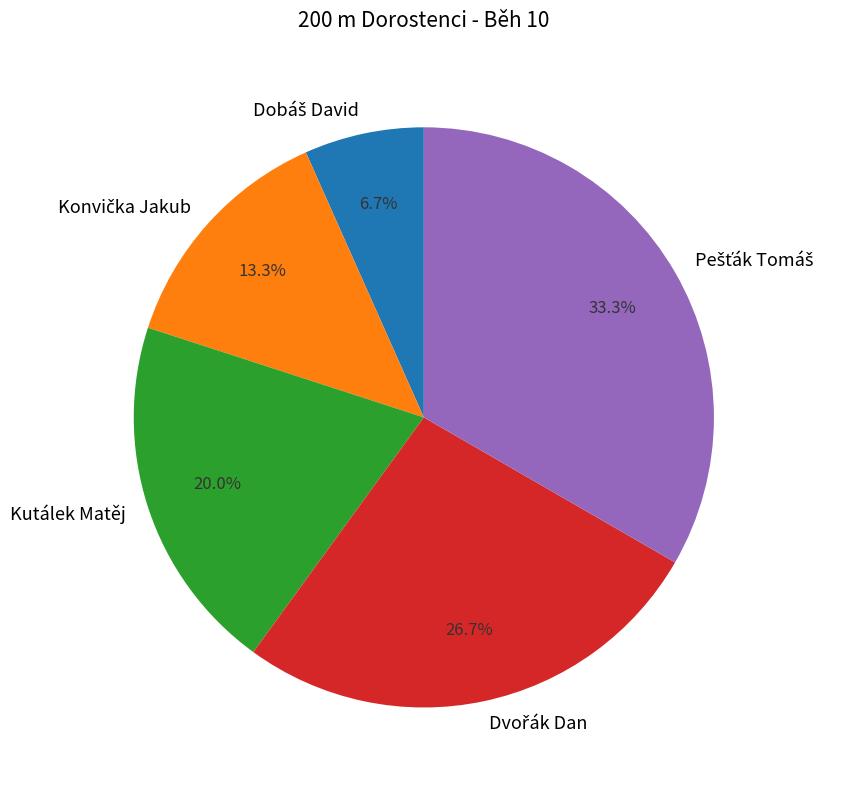

Is there any slice that represents more than half of the pie?

No